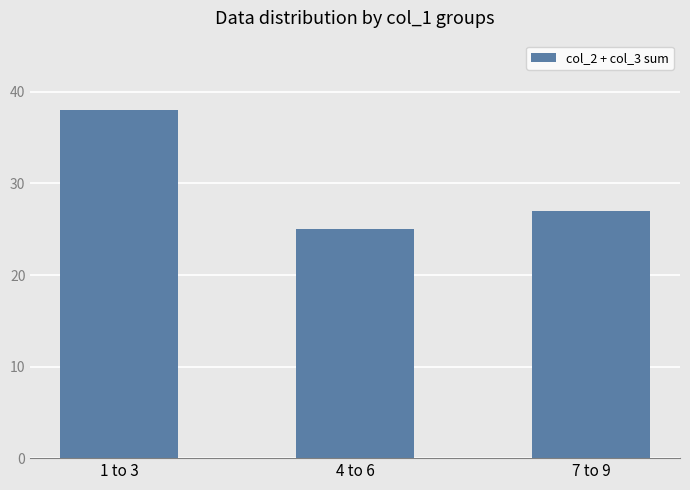

What is the smallest value displayed?

25